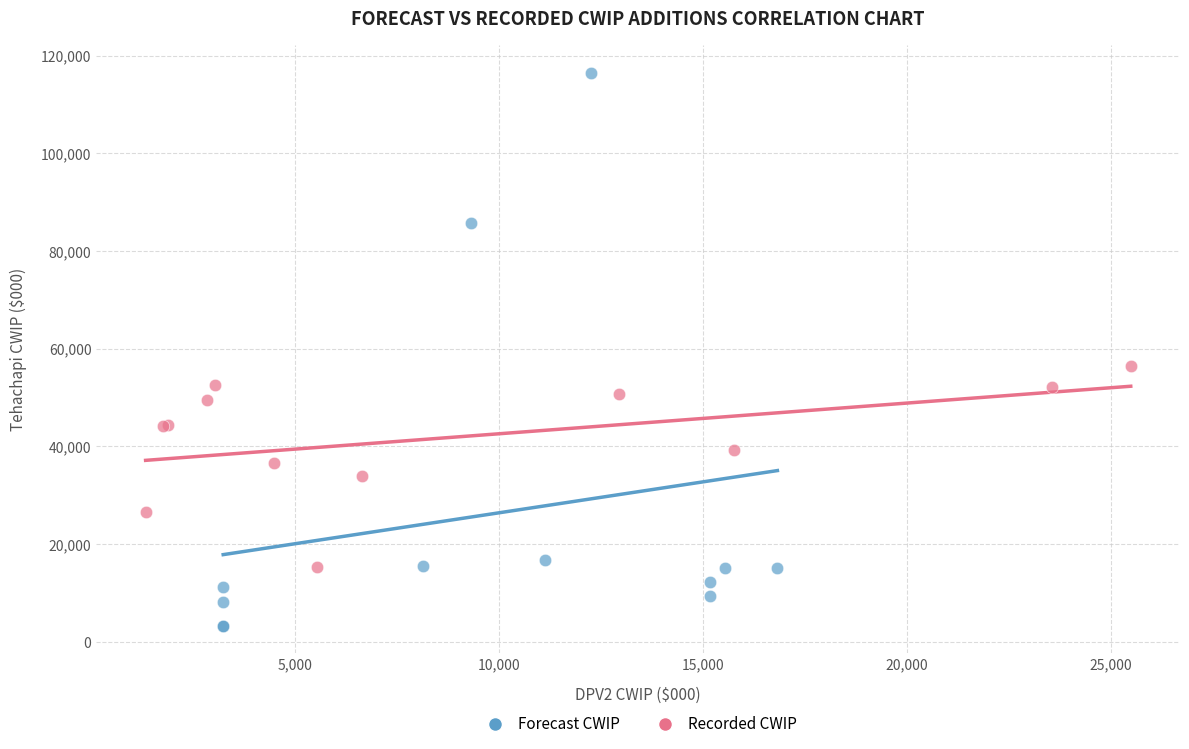

Which series has the largest Y range (max minus min)?

Forecast CWIP